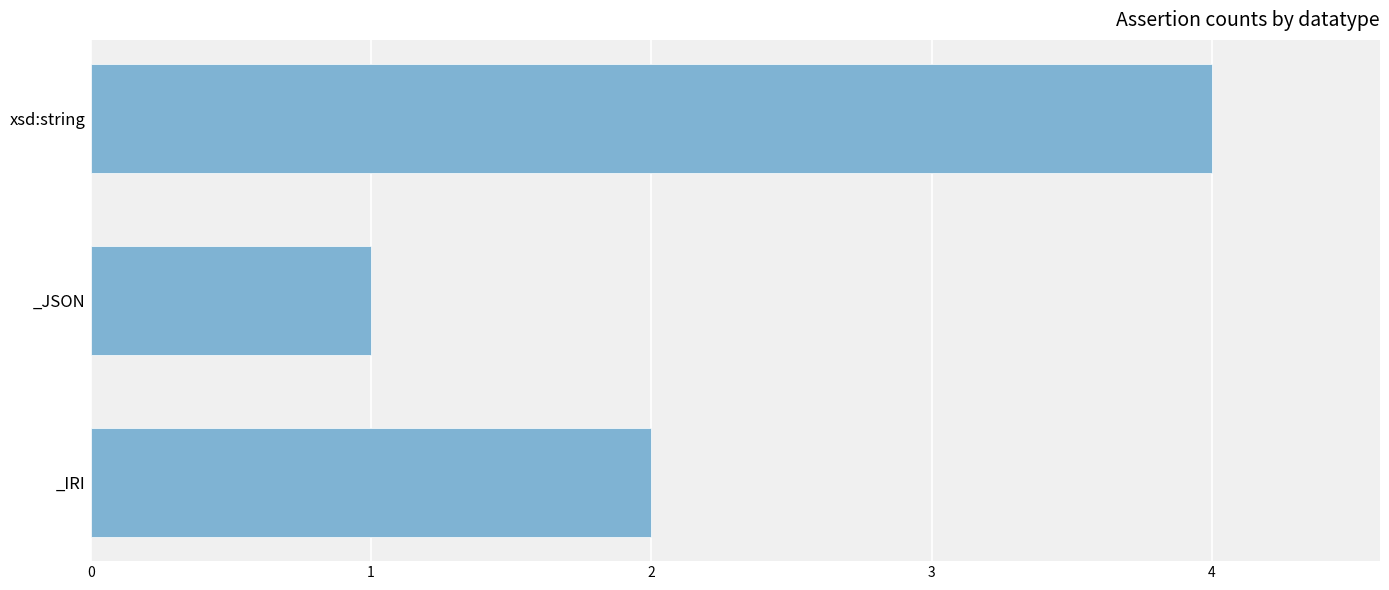

How many values are between 1 and 4?

3